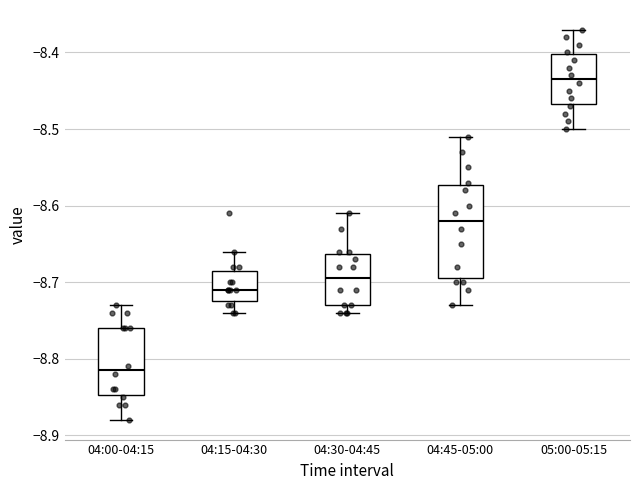

Which box has the lowest median line?

04:00-04:15